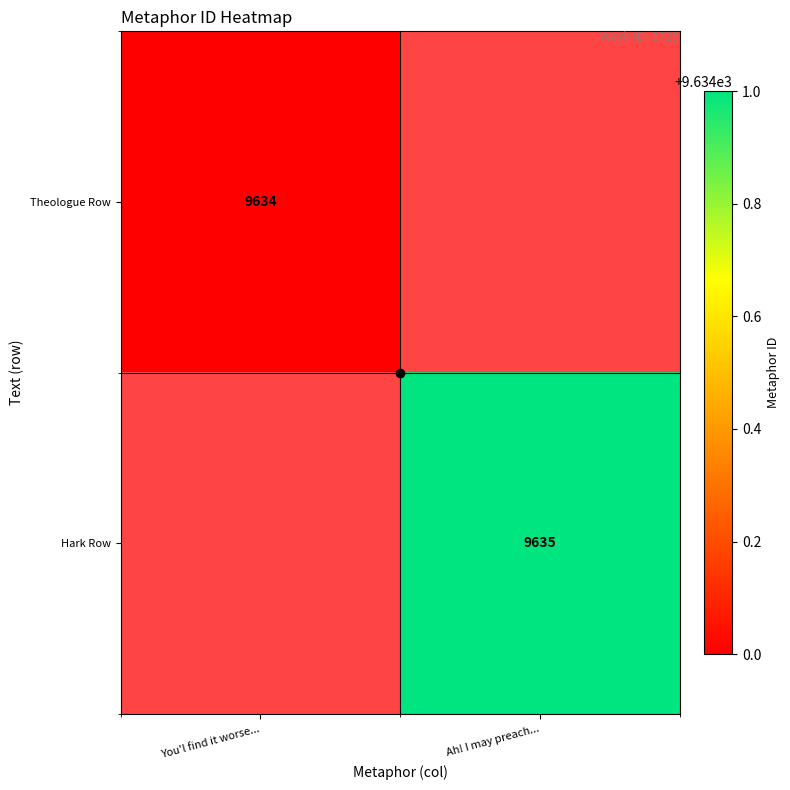

The Theologue Row series shows 13329 at You'l find it worse.... True or false?

False